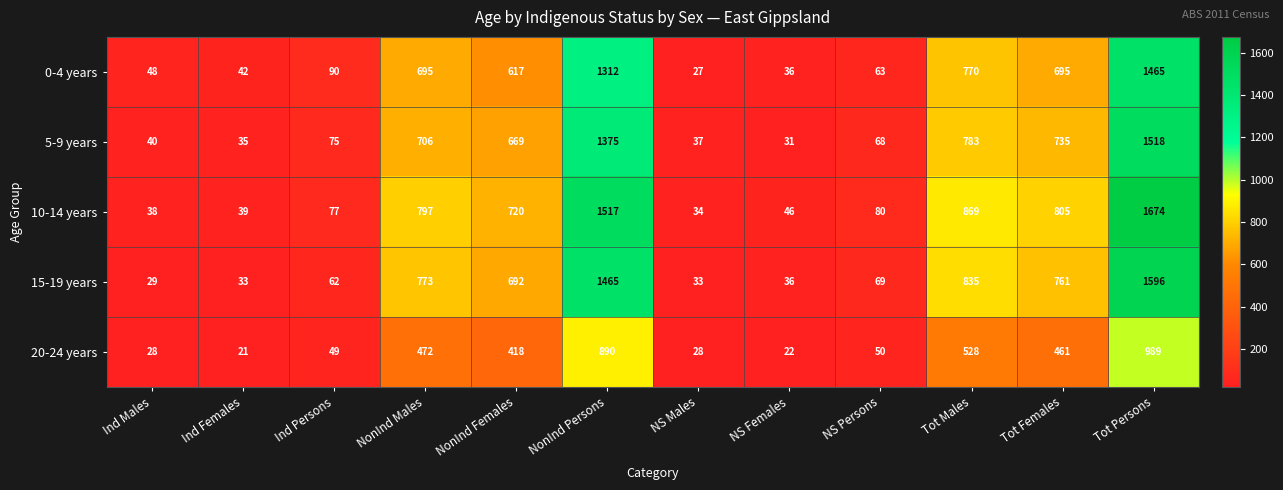

At which label is 20-24 years closest to 505?

Tot Males